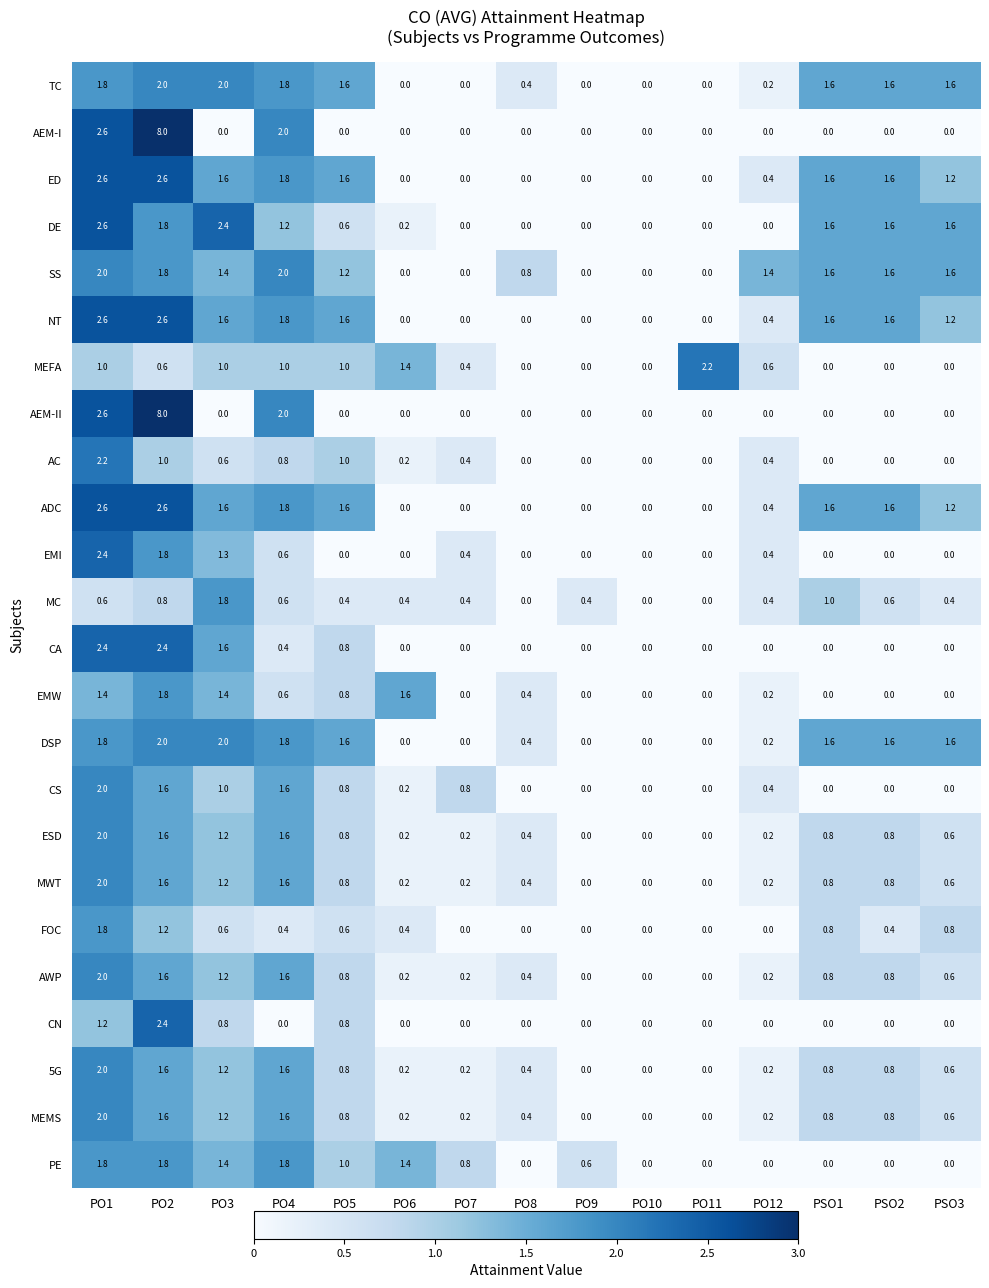

At which label does ED first exceed 1?

PO1